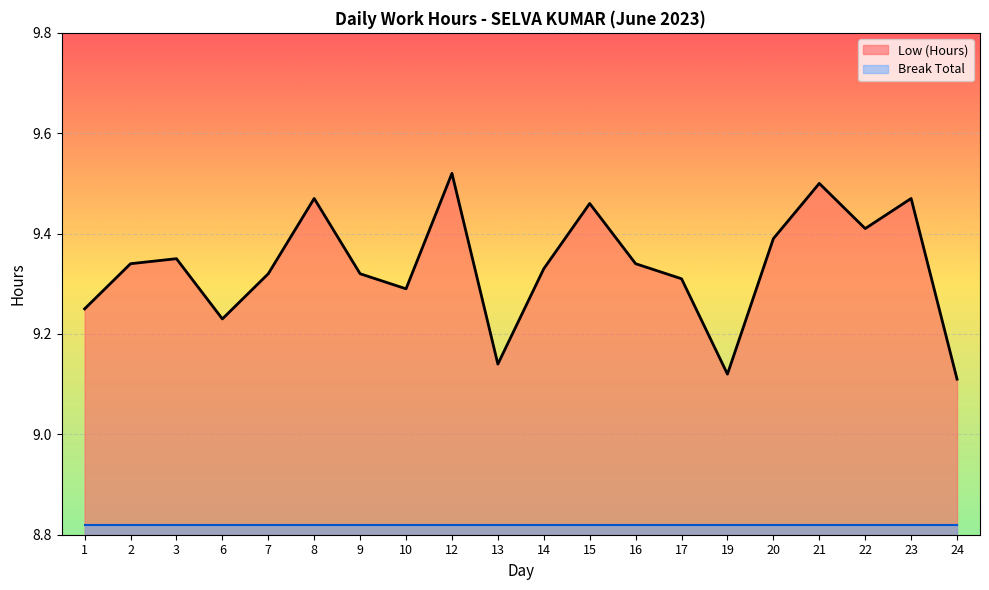

List the labels in order of value, smallest first.

24, 19, 13, 6, 1, 10, 17, 7, 9, 14, 2, 16, 3, 20, 22, 15, 8, 23, 21, 12